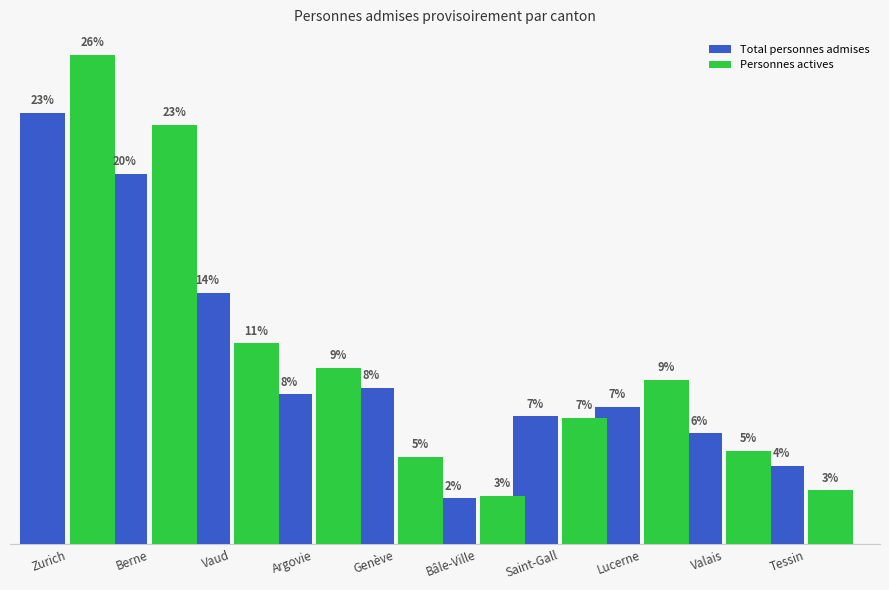

Reading left to right, list all the values displayed in this chart.

Total personnes admises: Zurich=23.2	Berne=19.9	Vaud=13.5	Argovie=8.0	Genève=8.4	Bâle-Ville=2.5	Saint-Gall=6.9	Lucerne=7.4	Valais=6.0	Tessin=4.2
Personnes actives: Zurich=26.3	Berne=22.5	Vaud=10.8	Argovie=9.5	Genève=4.7	Bâle-Ville=2.6	Saint-Gall=6.8	Lucerne=8.8	Valais=5.0	Tessin=2.9